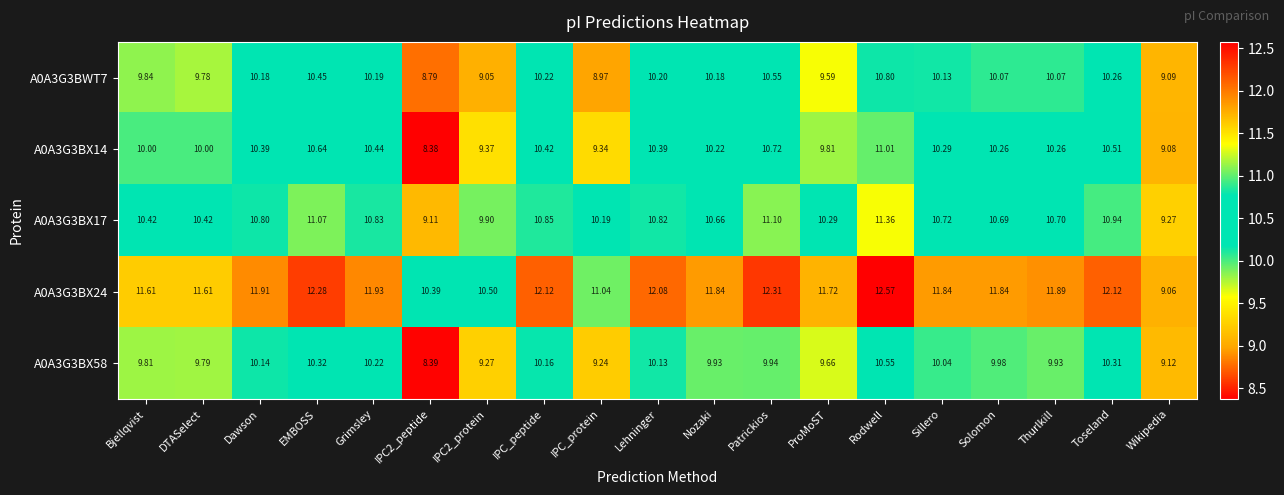

At which category is the sum across all series the highest?

Rodwell